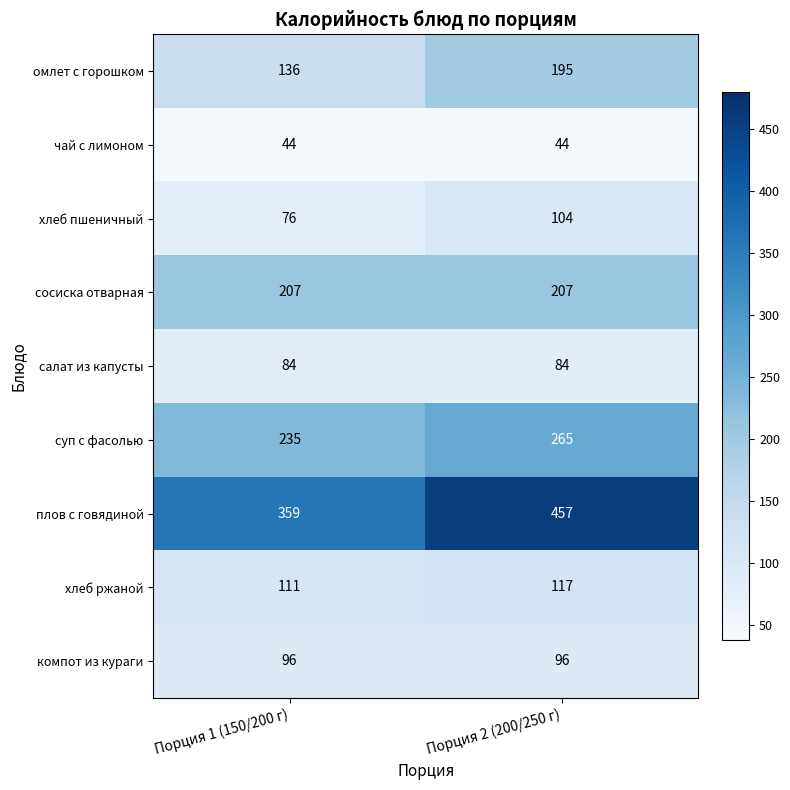

What is the average value of the суп с фасолью series?

250